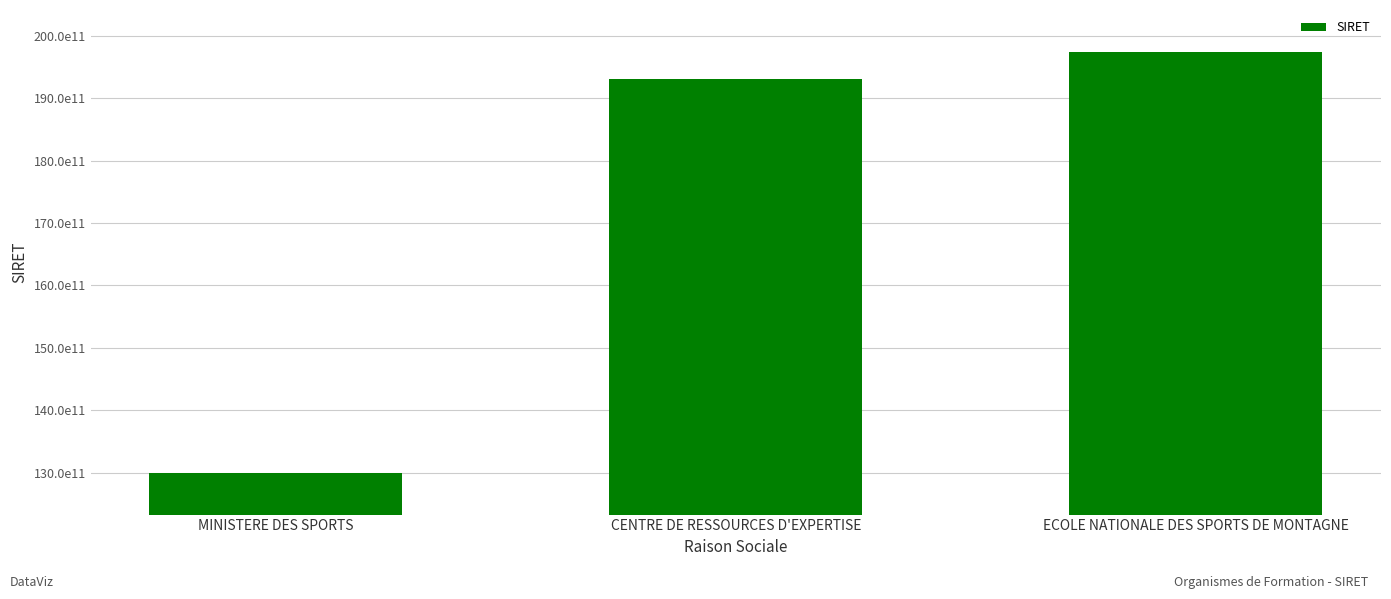

What is the difference between the maximum and minimum values?

6738409500002